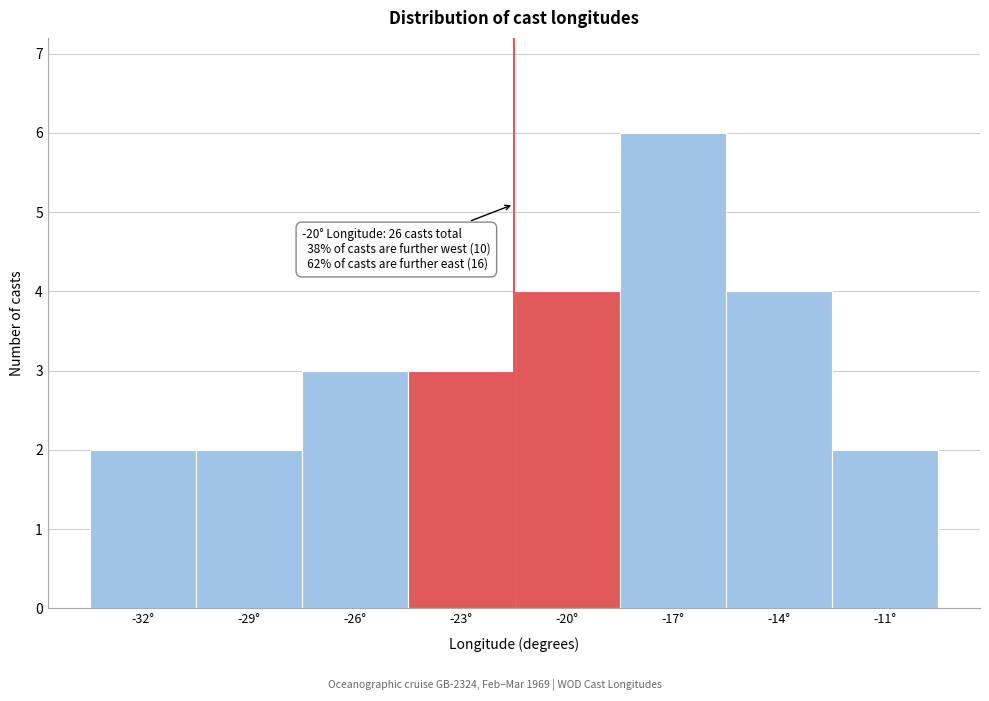

Reading left to right, what are all the values shown in this chart?

2	2	3	3	4	6	4	2